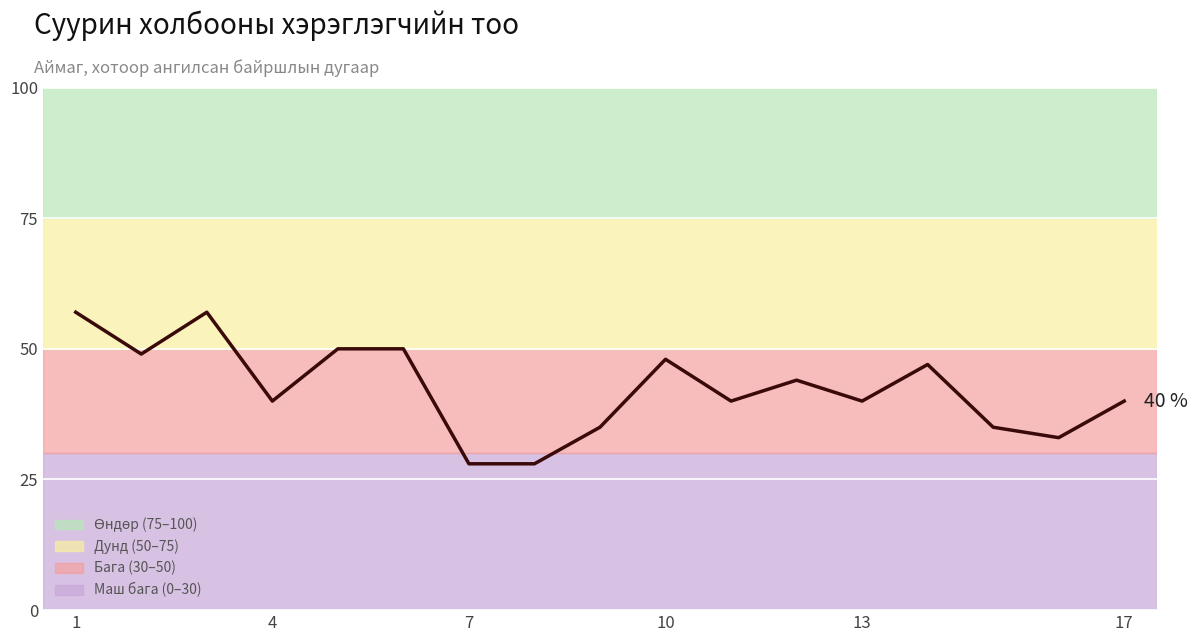

What is the difference between the maximum and minimum values?

29